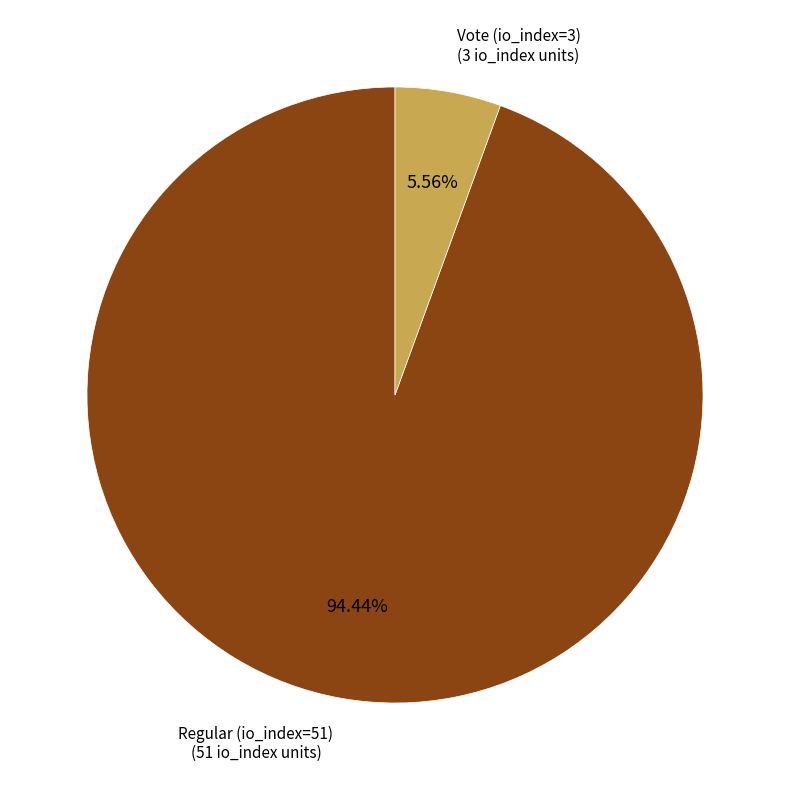

Count the number of slices in the pie.

2